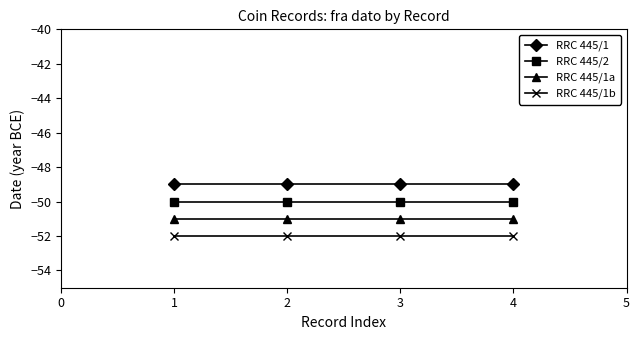

At which label is RRC 445/1a closest to -51?

1